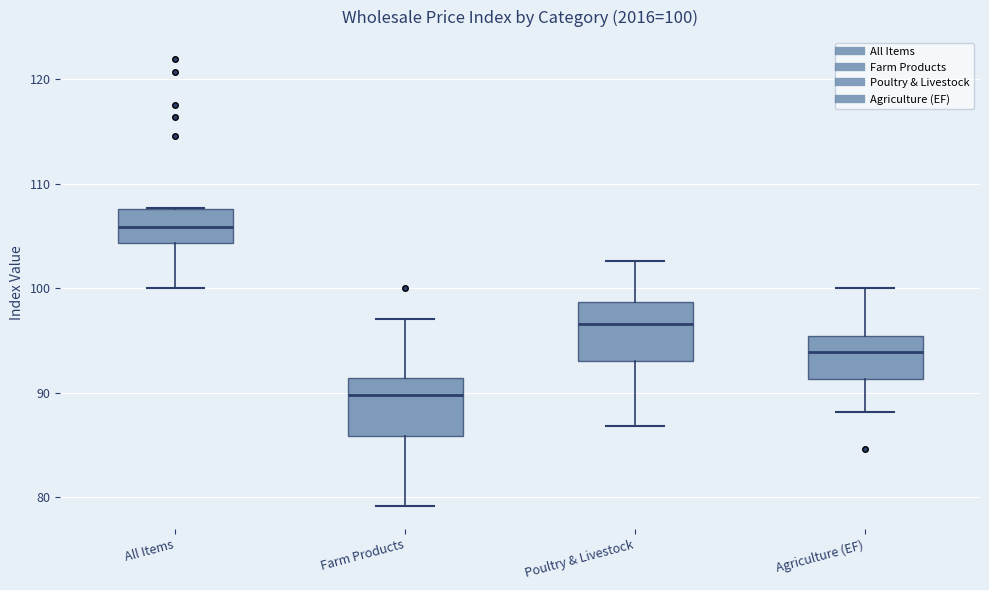

Which box's median line is the lowest?

Farm Products